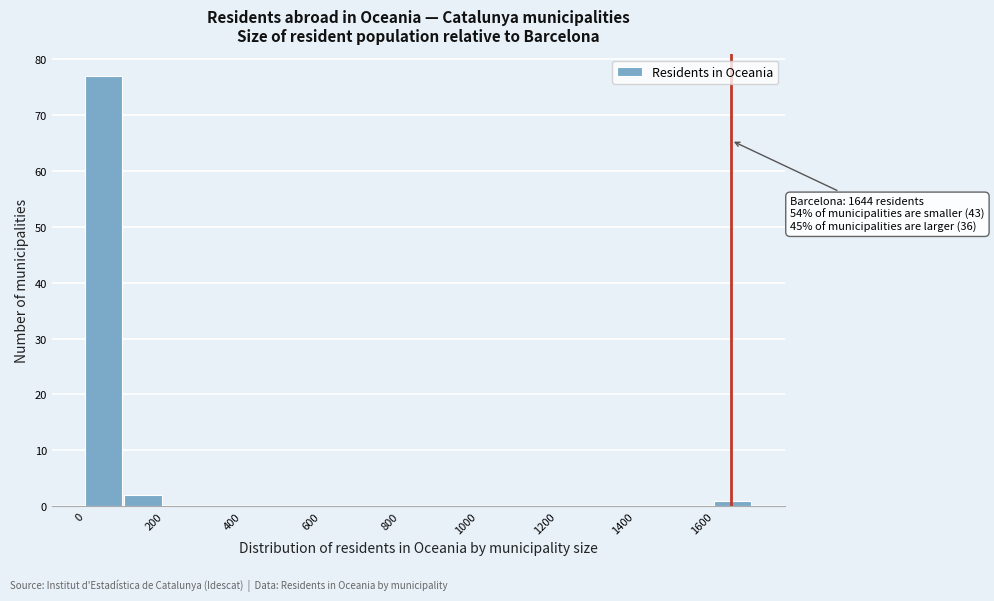

Over which range of the x-axis is the bar tallest?

0 to 100